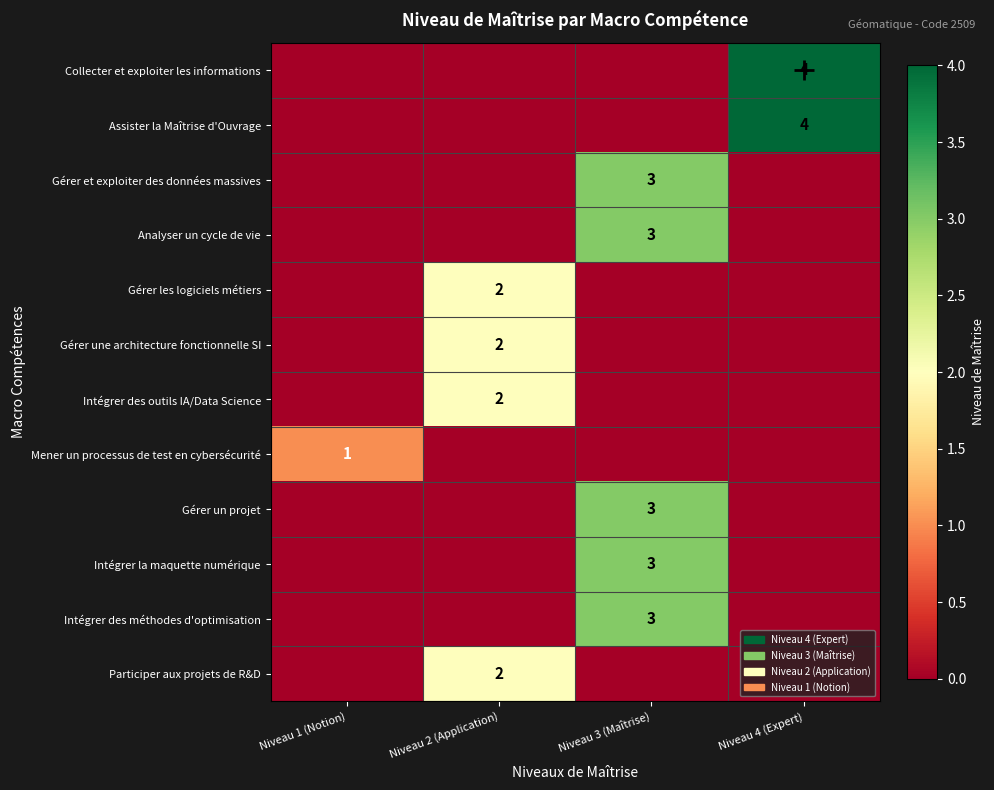

True or false: Gérer une architecture fonctionnelle SI has a value of 2 at Niveau 2 (Application).

True